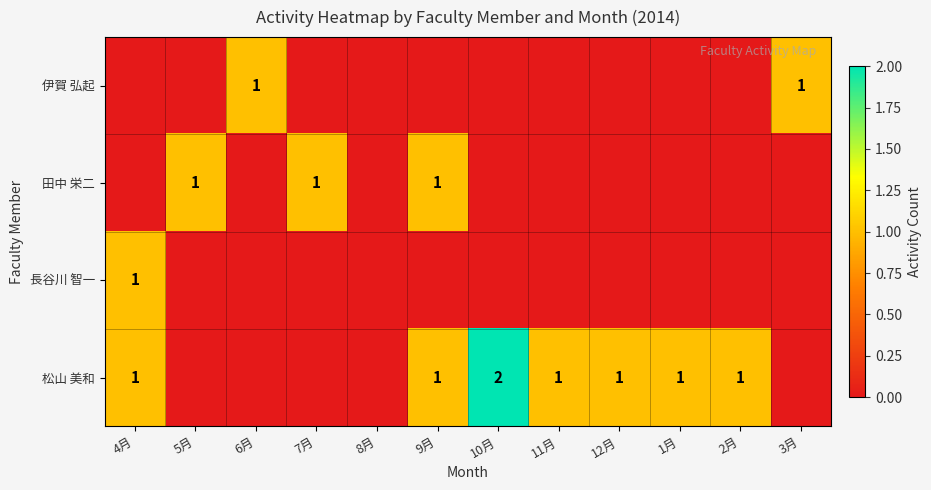

The value of 松山 美和 at 4月 is 1. True or false?

True